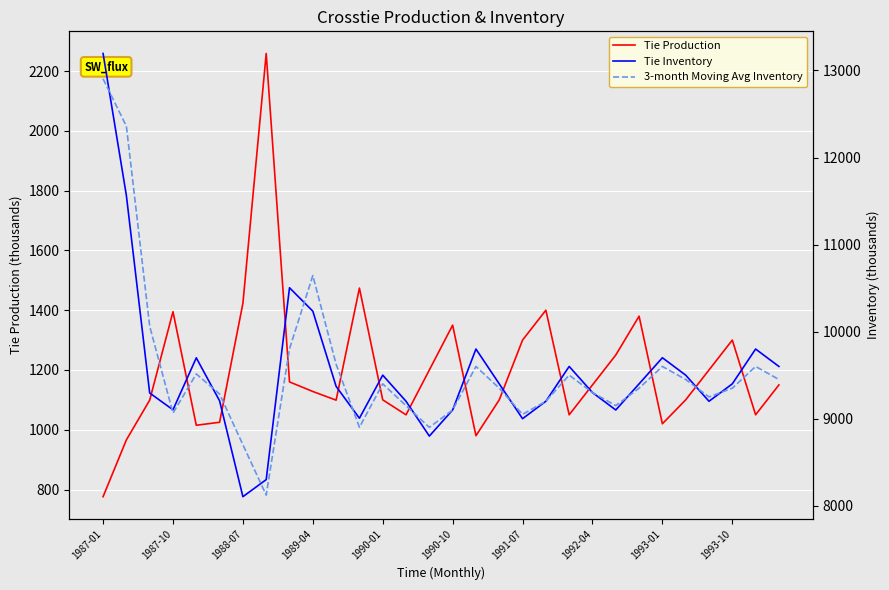

At which label is Tie Production closest to 1517?

11